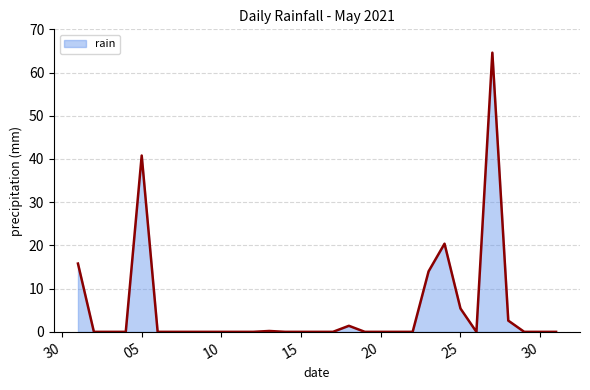

What is the difference between the maximum and minimum values?

64.6